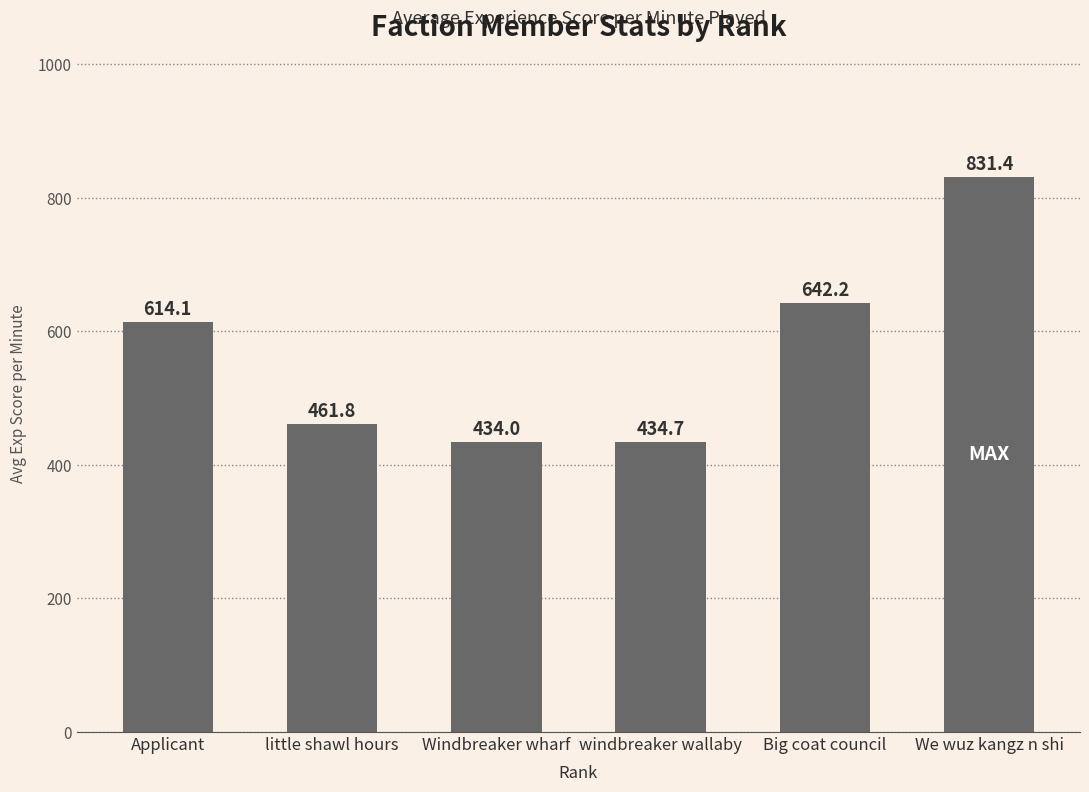

What is the value of the 6th bar from the left?

831.4